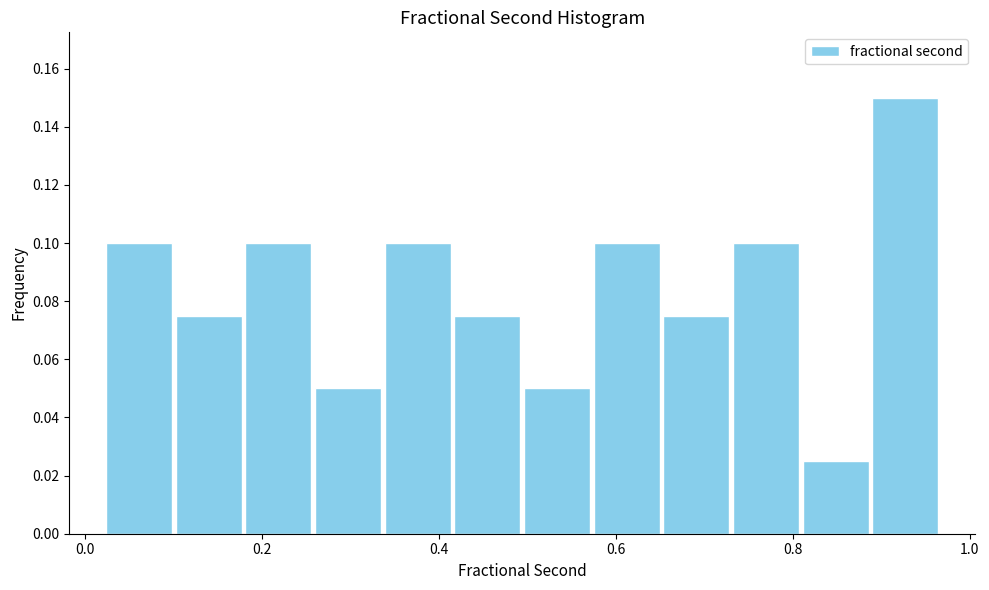

Read against the x-axis, roughly where is the centre of the tallest bar?

0.92